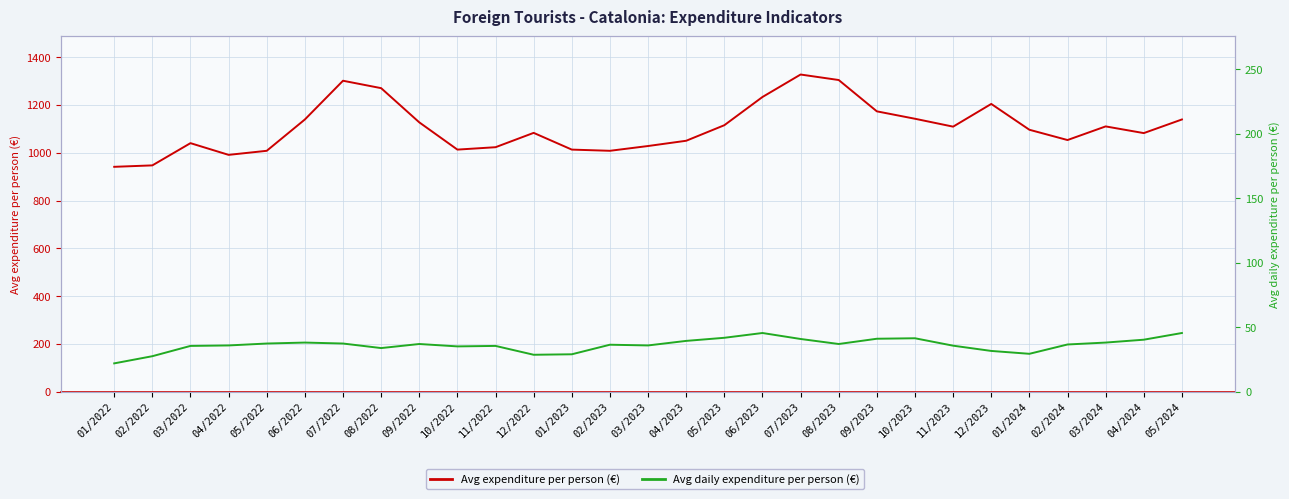

List the series in order of their overall mean, highest first.

Avg expenditure per person (€), Avg daily expenditure per person (€)